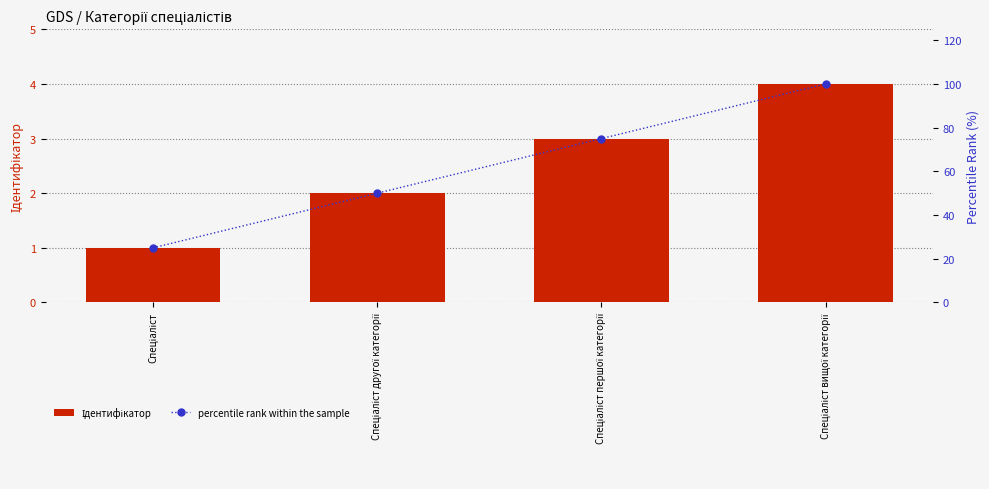

Which series has the largest total across all categories?

percentile rank within the sample